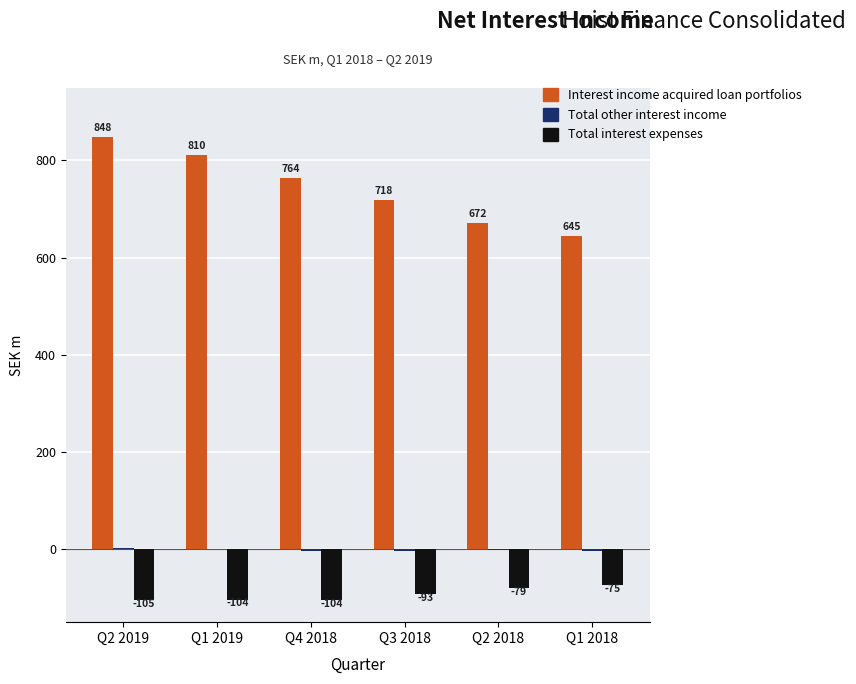

True or false: Total interest expenses has a value of -36.0 at Q2 2019.

False